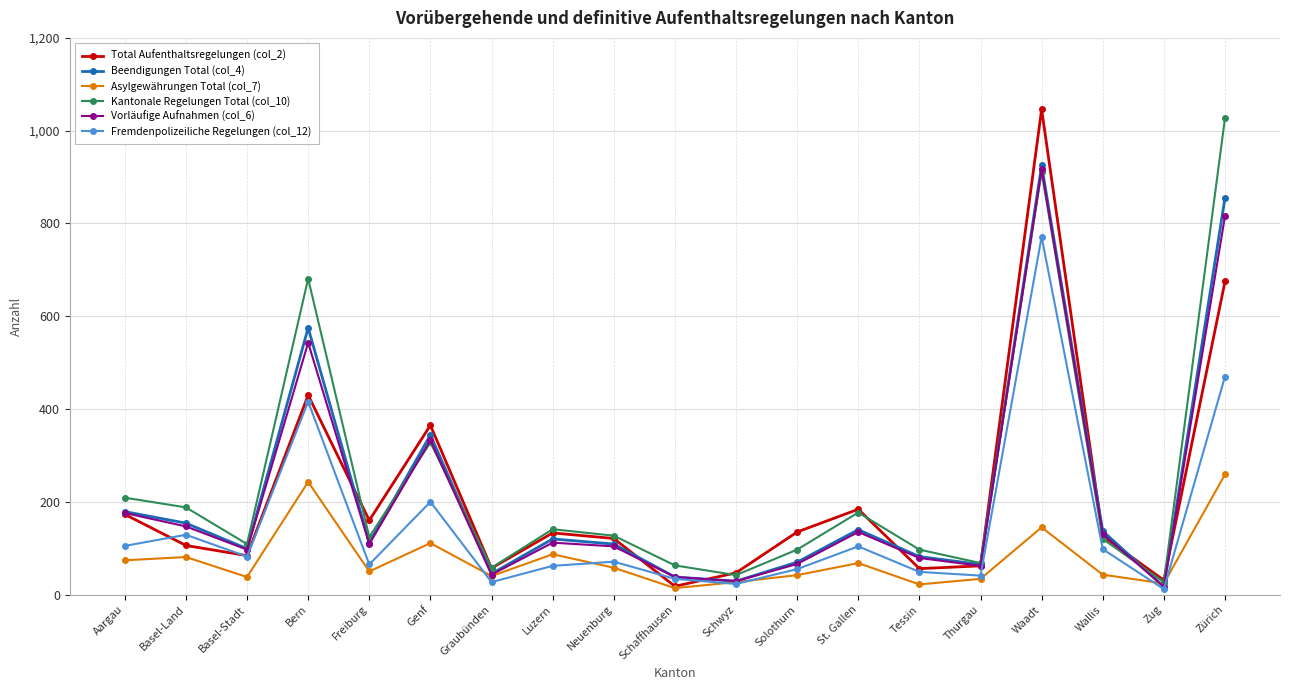

How many data points in Total Aufenthaltsregelungen (col_2) are less than 126?

9